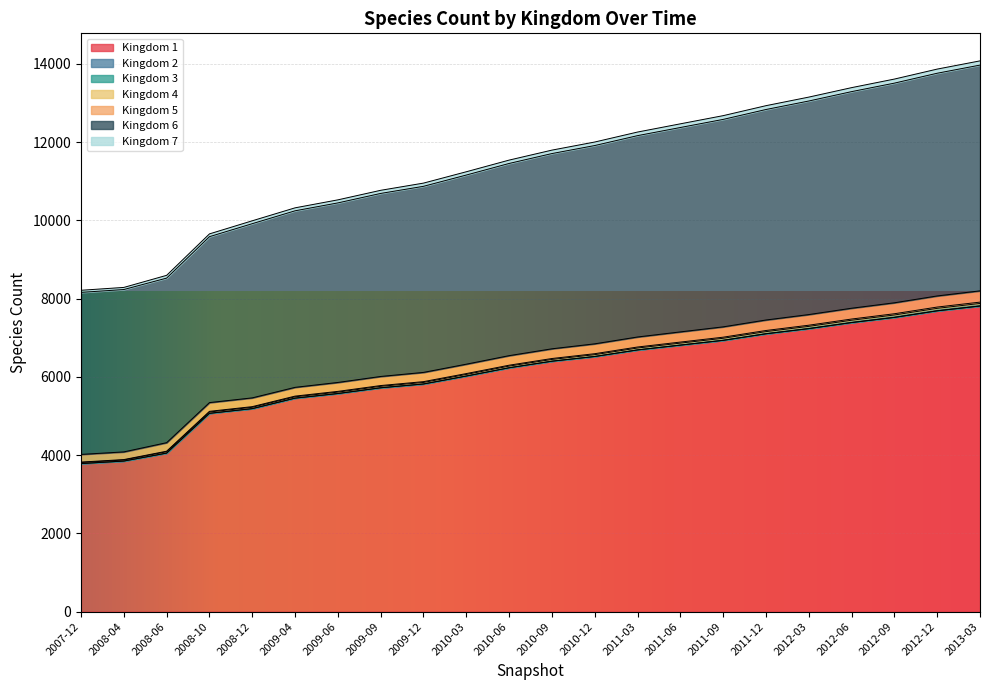

What is the minimum value shown in the chart?

3785